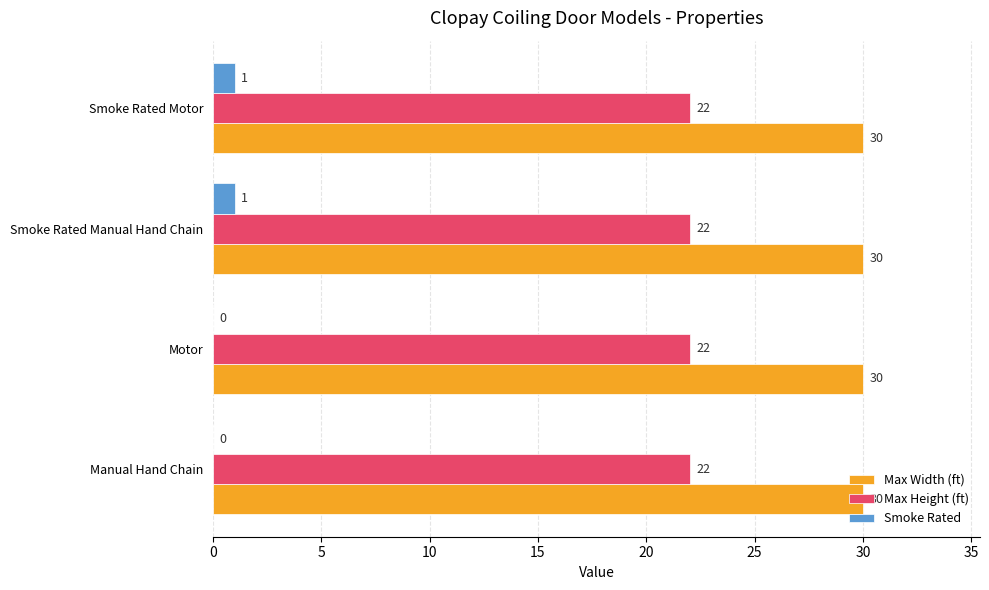

Which series changed the most between Manual Hand Chain and Smoke Rated Manual Hand Chain?

Smoke Rated